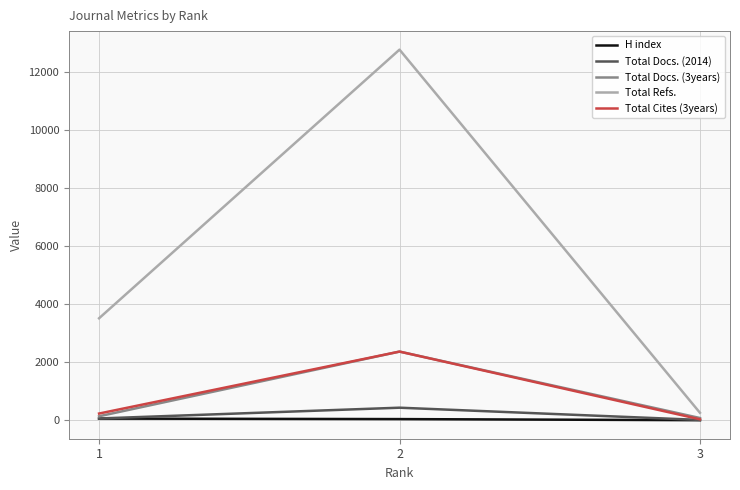

The value of Total Docs. (3years) at 2 is 1648. True or false?

False